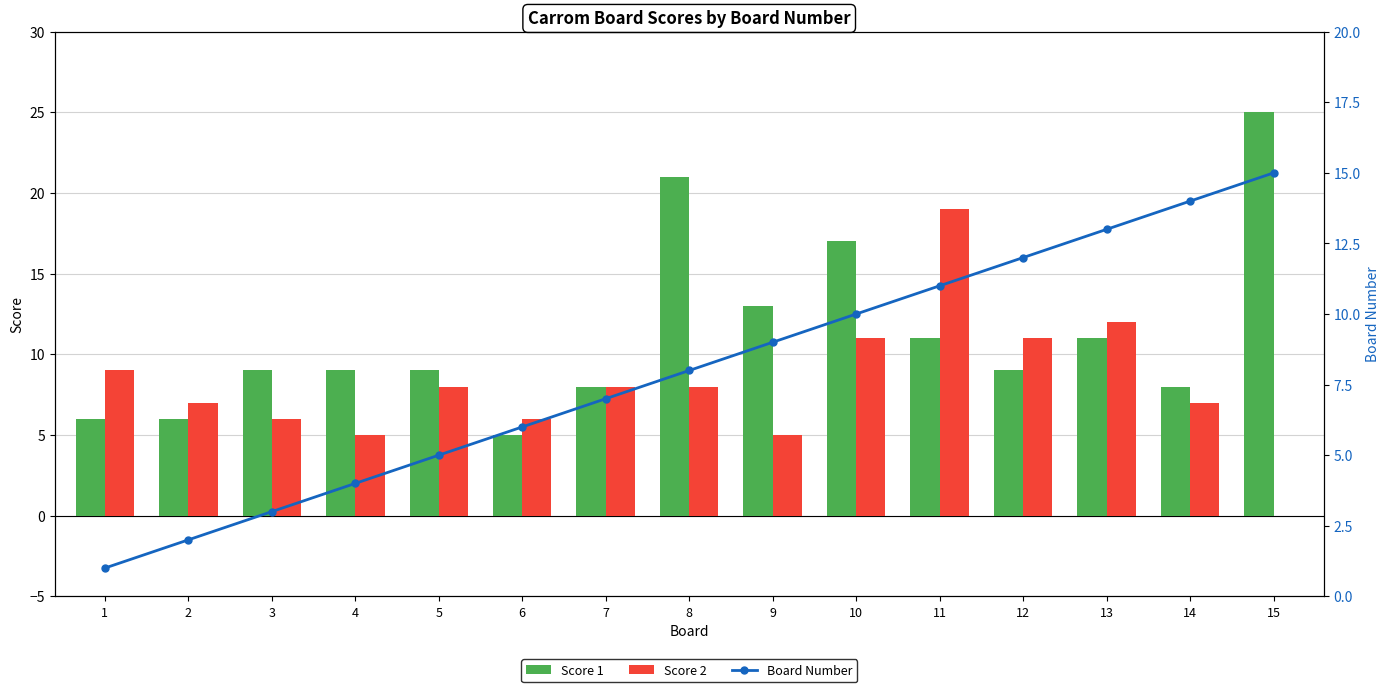

What is the difference between the highest and lowest values at 13?

2